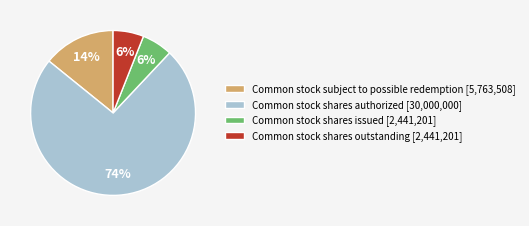

To the nearest percent, what is the difference between the largest and smallest slice percentages?

68%